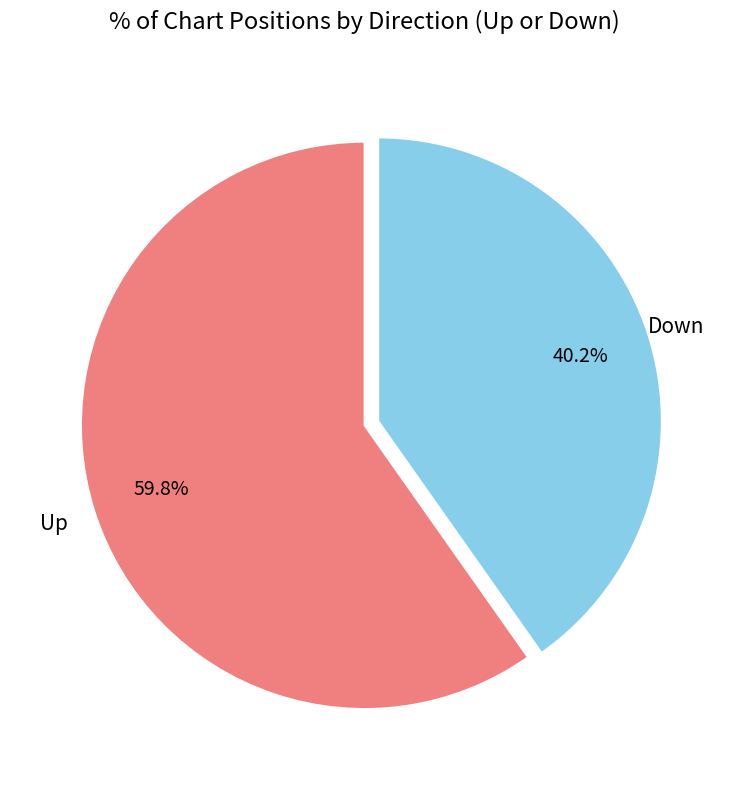

Which slice represents more than half of the pie?

up